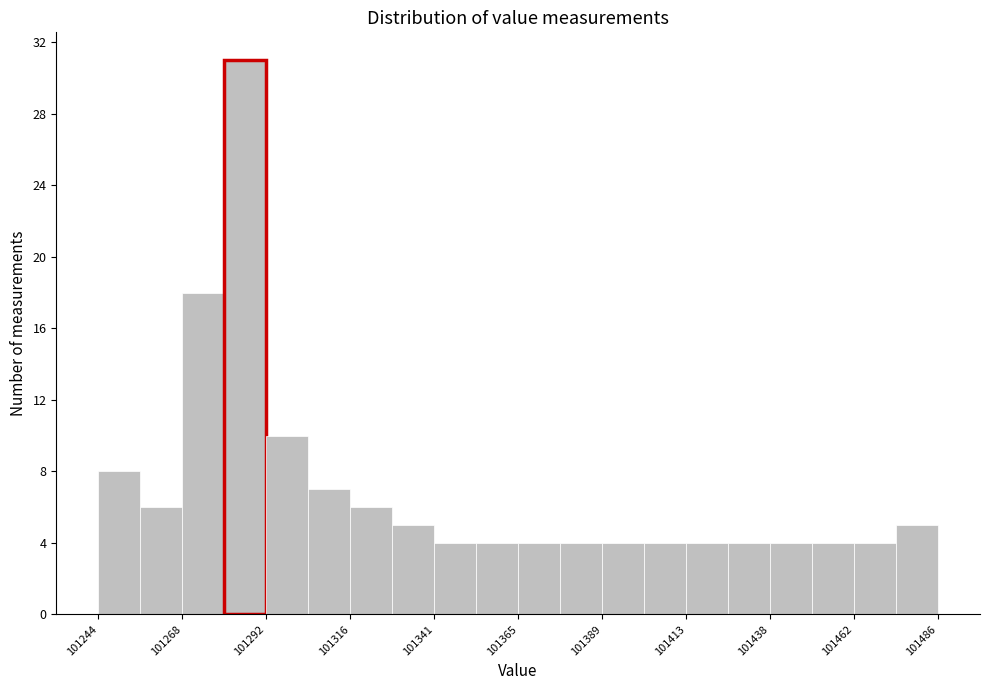

Read against the x-axis, roughly where is the centre of the tallest bar?

101285